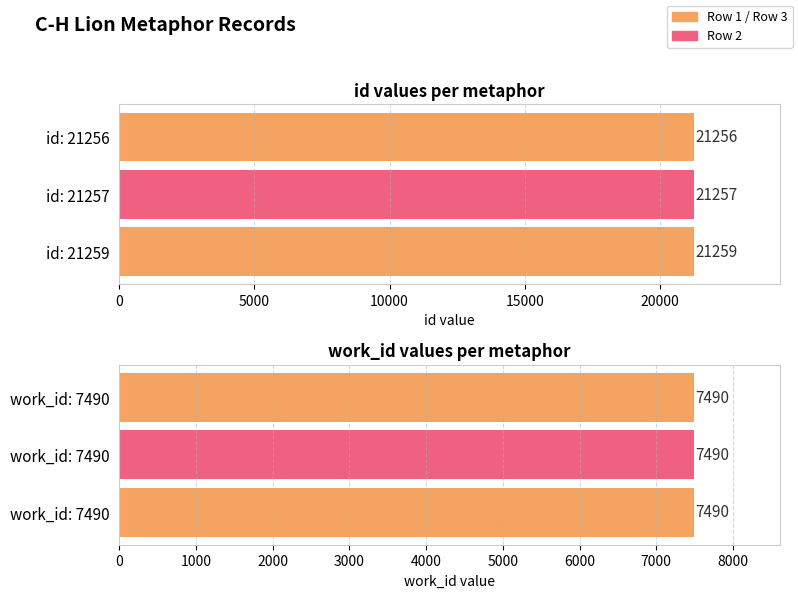

Reading right to left, transcribe all the data shown in this chart.

id: 21259	21257	21256
work_id: 7490	7490	7490